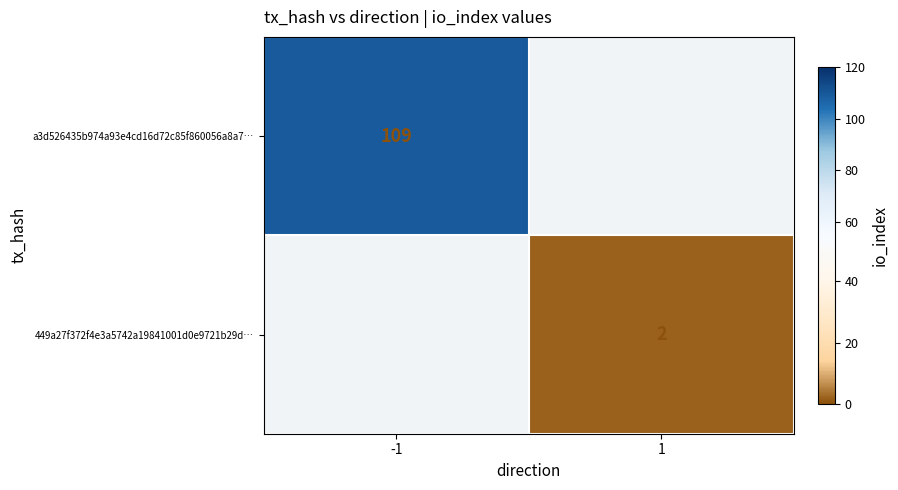

Is the value of 449a27f372f4e3a5742a19841001d0e9721b29d… at 1 greater than the value of a3d526435b974a93e4cd16d72c85f860056a8a7… at -1?

No